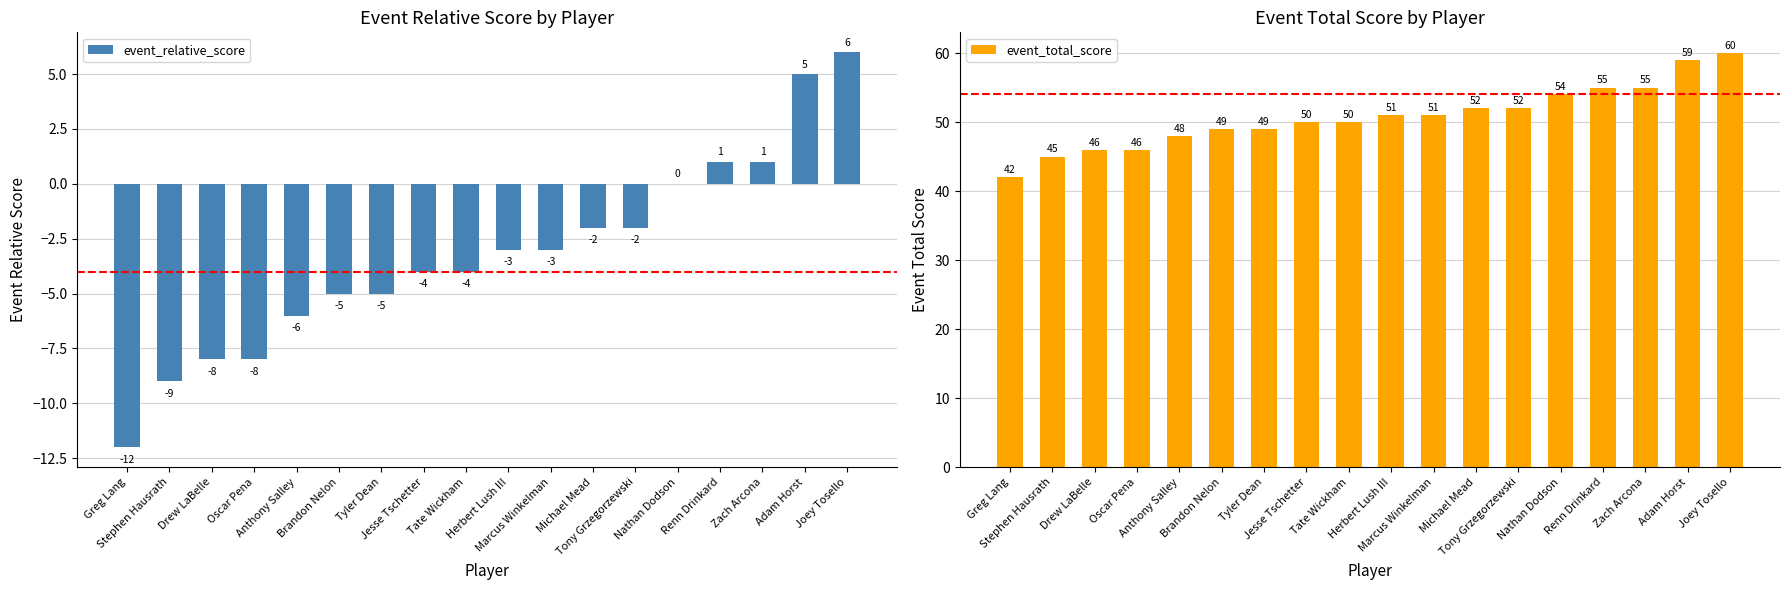

How many data points in event_relative_score are less than -3?

9